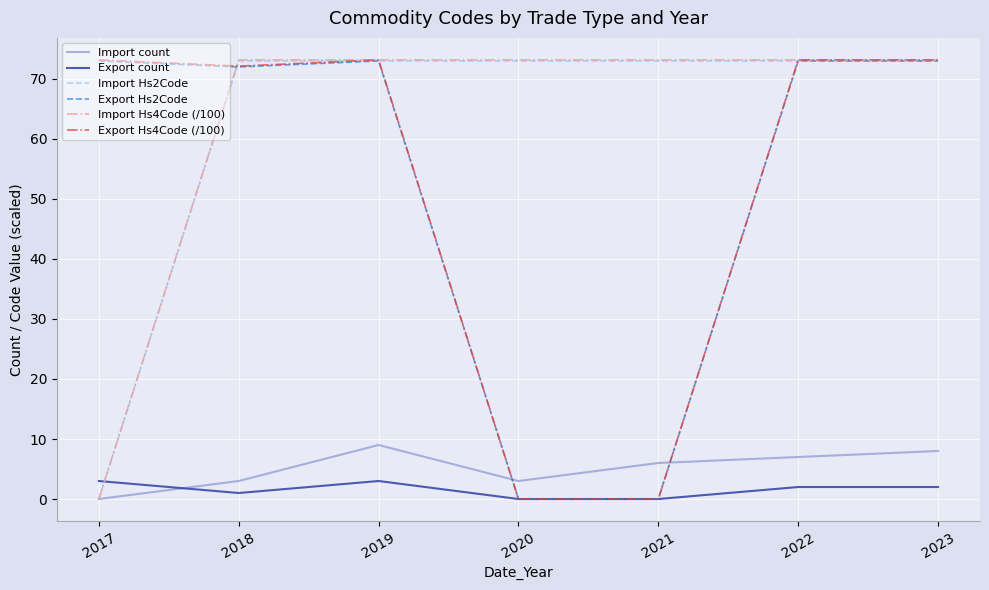

What is the spread (max minus min) of values at 2023?

71.2